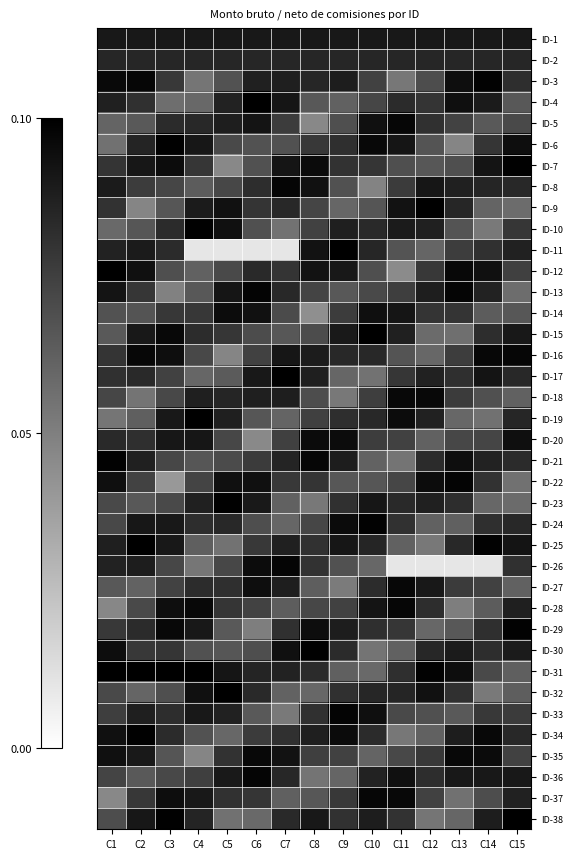

At C10, list the series in order from largest to smallest.

ID-15, ID-24, ID-37, ID-6, ID-14, ID-33, ID-5, ID-28, ID-23, ID-1, ID-38, ID-36, ID-25, ID-32, ID-2, ID-11, ID-16, ID-19, ID-10, ID-34, ID-27, ID-29, ID-7, ID-20, ID-18, ID-3, ID-4, ID-13, ID-12, ID-9, ID-22, ID-21, ID-35, ID-26, ID-31, ID-17, ID-30, ID-8